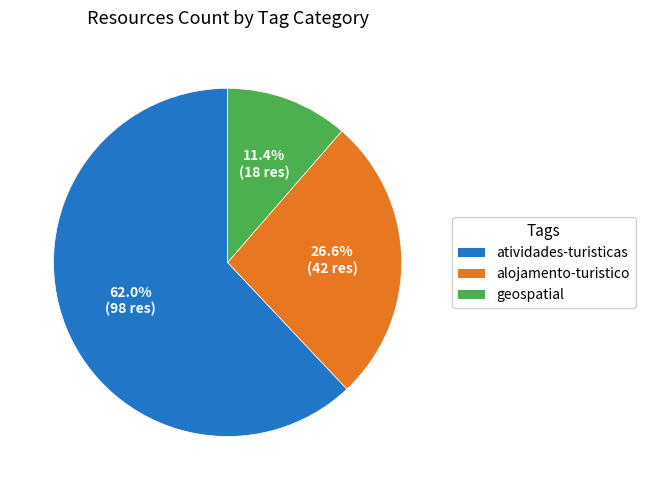

To the nearest percent, what is the average slice percentage?

33%